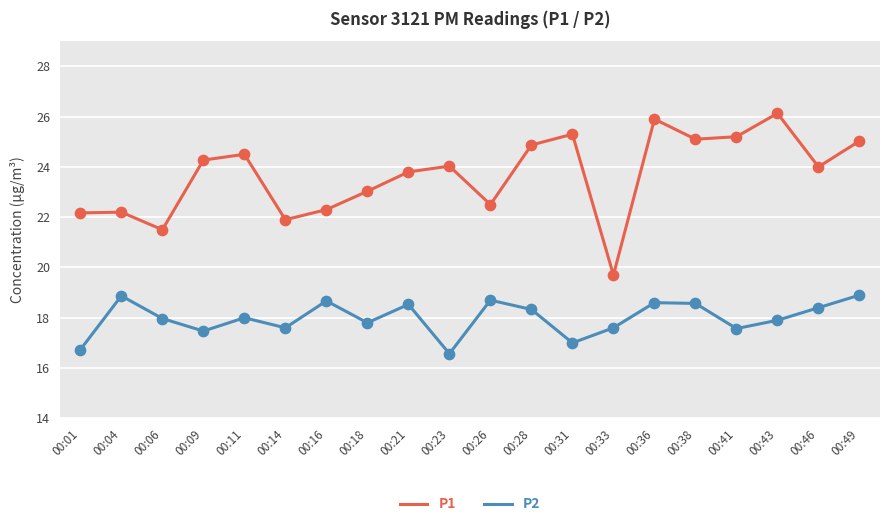

Which series changed the most between 00:04 and 00:28?

P1